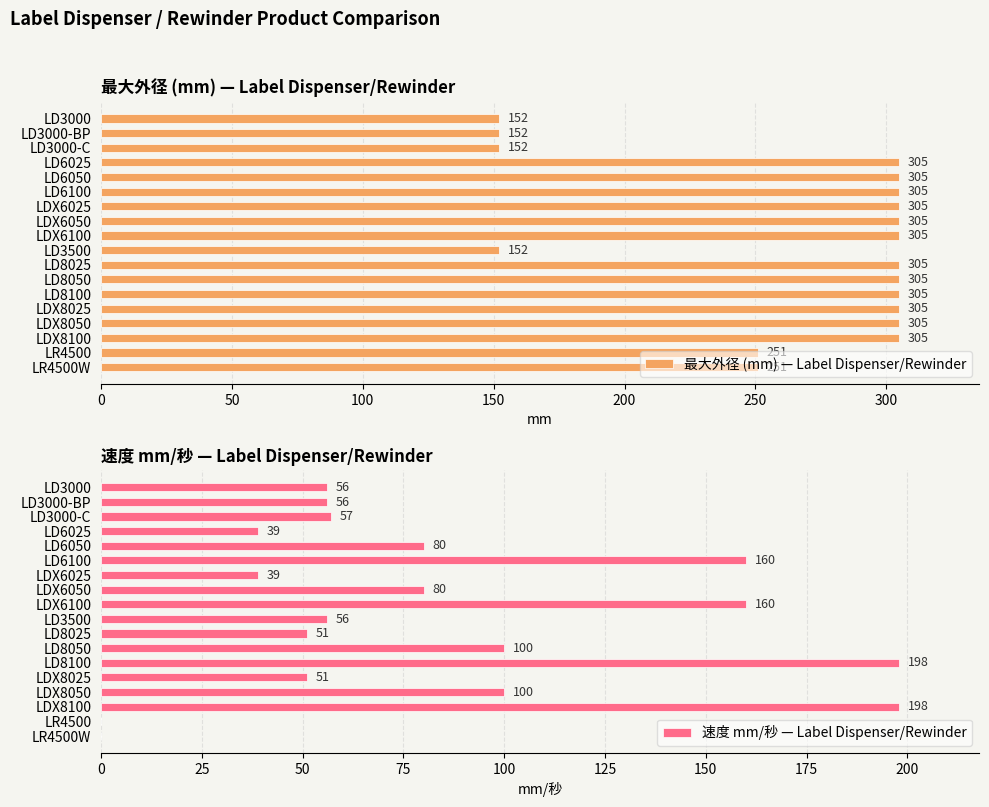

What is the difference between the maximum and minimum values in the 最大外径 (mm) — Label Dispenser/Rewinder series?

153